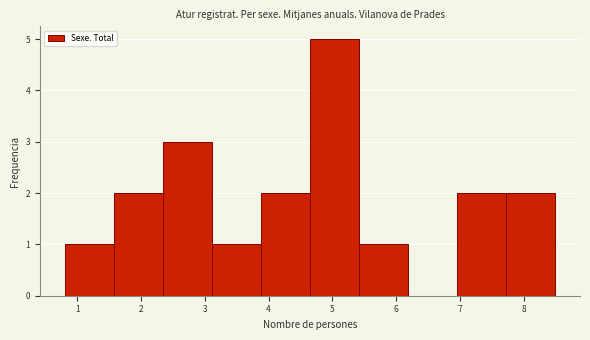

Which range on the x-axis has the tallest bar?

4.65 to 5.42